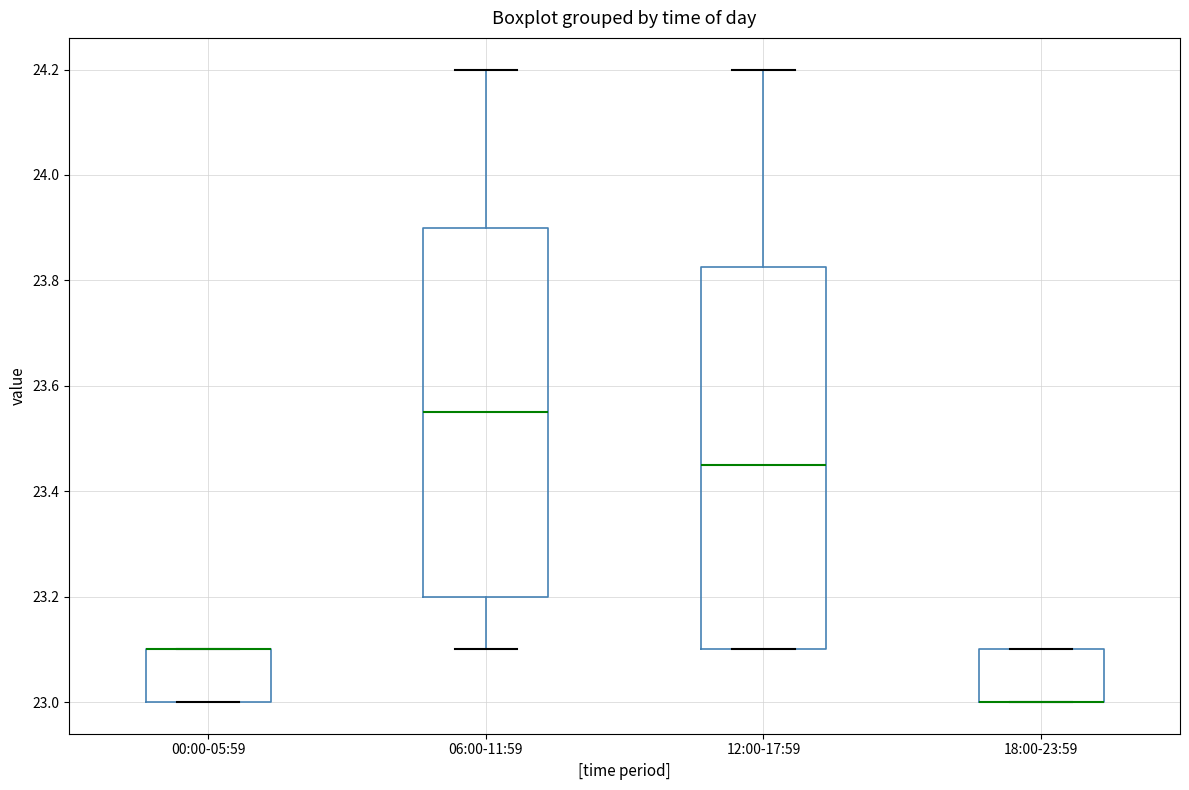

Where does the upper whisker of the box for 12:00-17:59 end on the y-axis? The values are not printed on the chart, so give them approximately, as read against the axis.

24.20